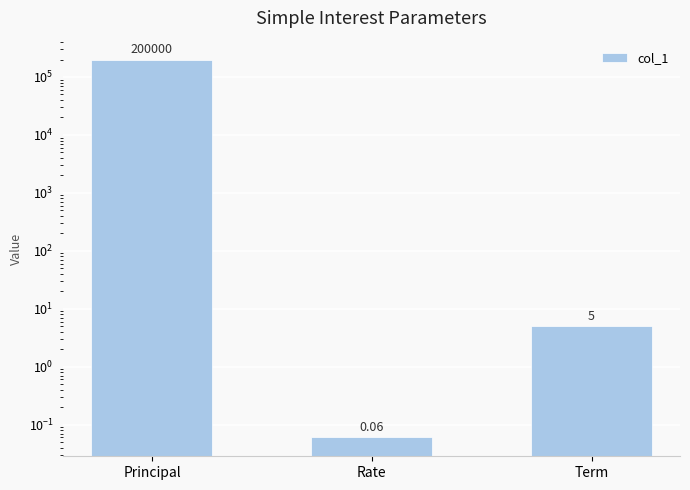

What position from the left is Term?

3